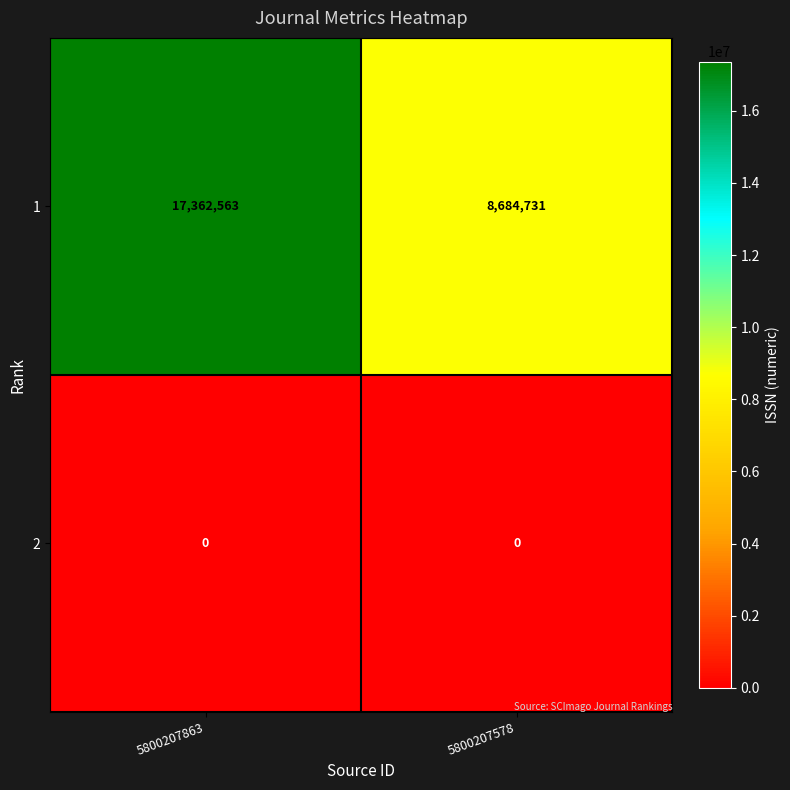

What is the spread (max minus min) of values at 5800207863?

17362563